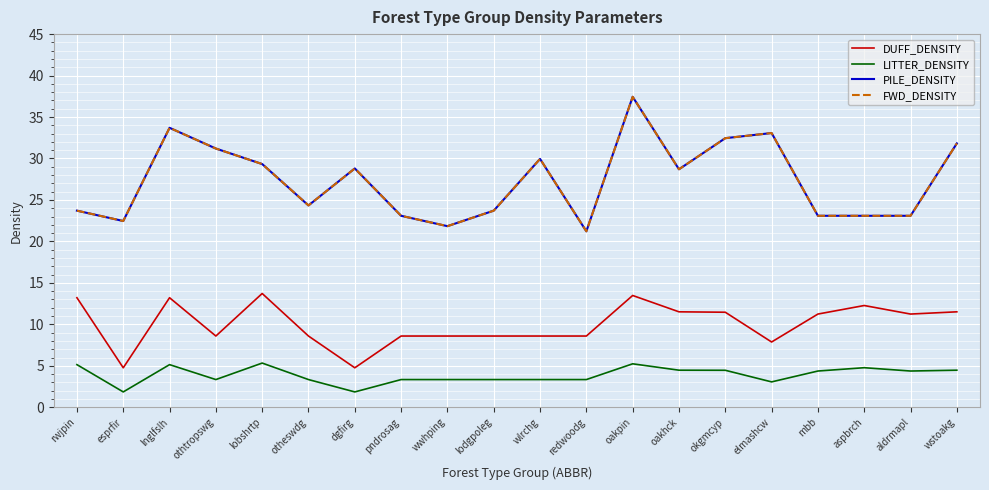

What is the difference between the highest and lowest values at esprfir?

20.6